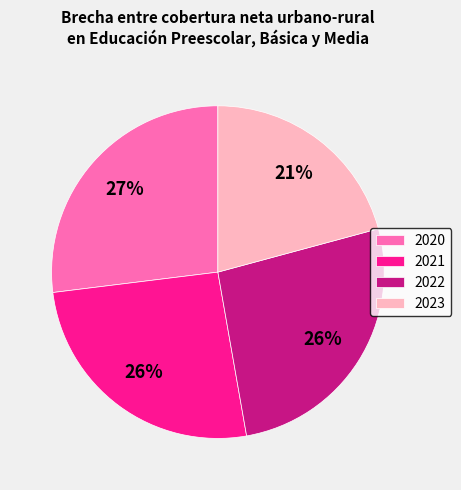

Count the number of slices in the pie.

4